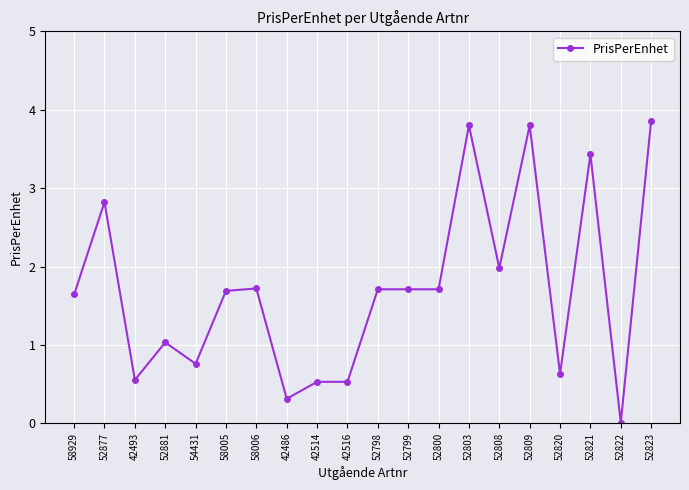

The value at 52799 is 2.4. True or false?

False